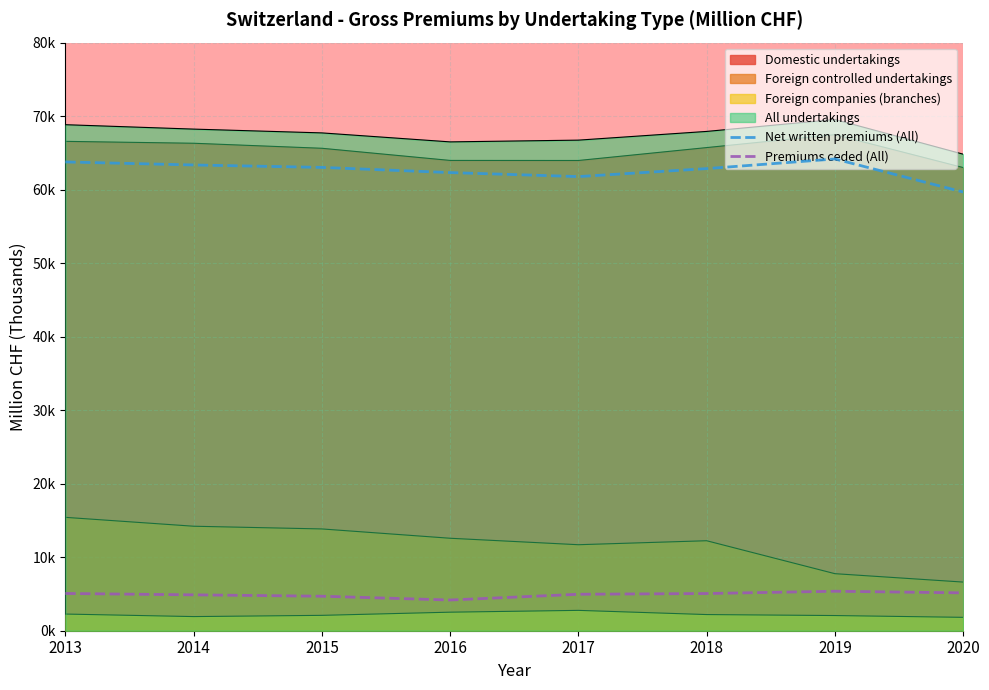

What is the maximum value for Premiums ceded (All)?

5.4